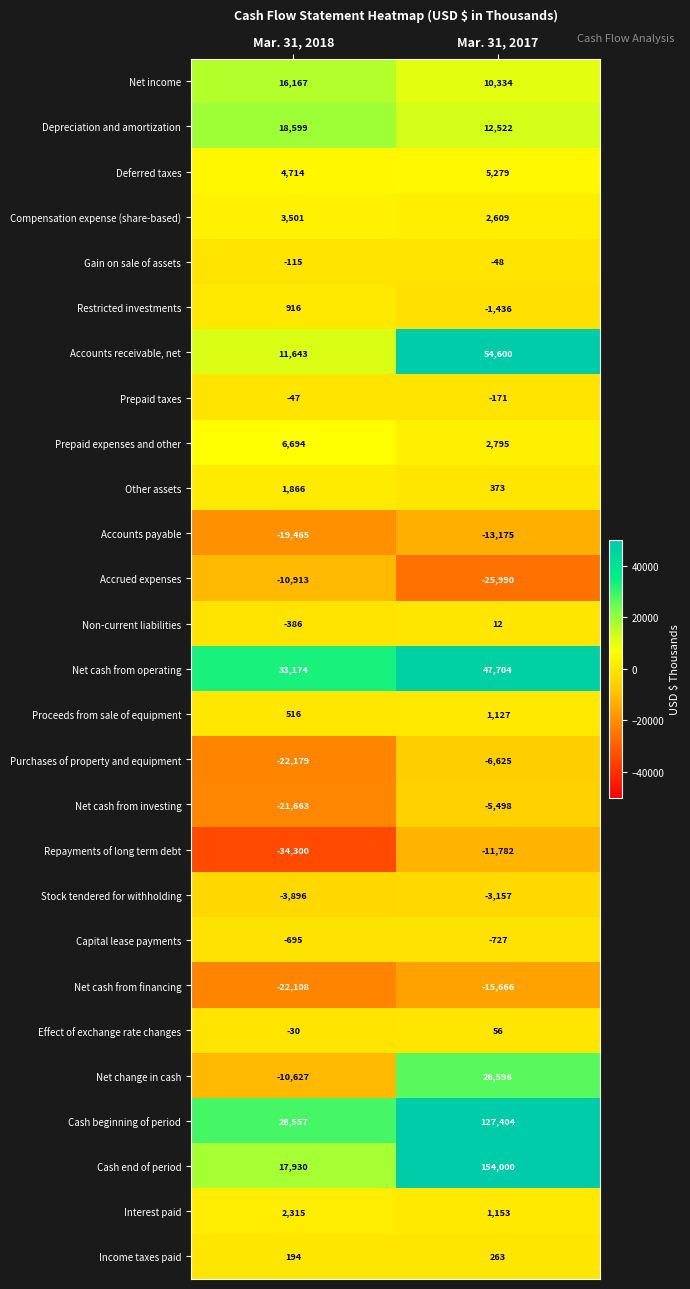

What is the difference between the Net cash from financing values at Mar. 31, 2017 and Mar. 31, 2018?

6442